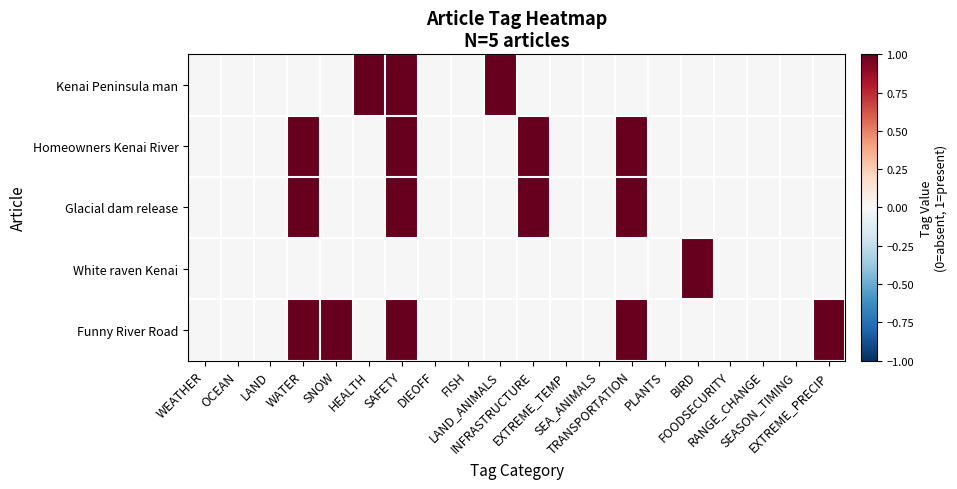

At how many categories does at least one series exceed 0?

9